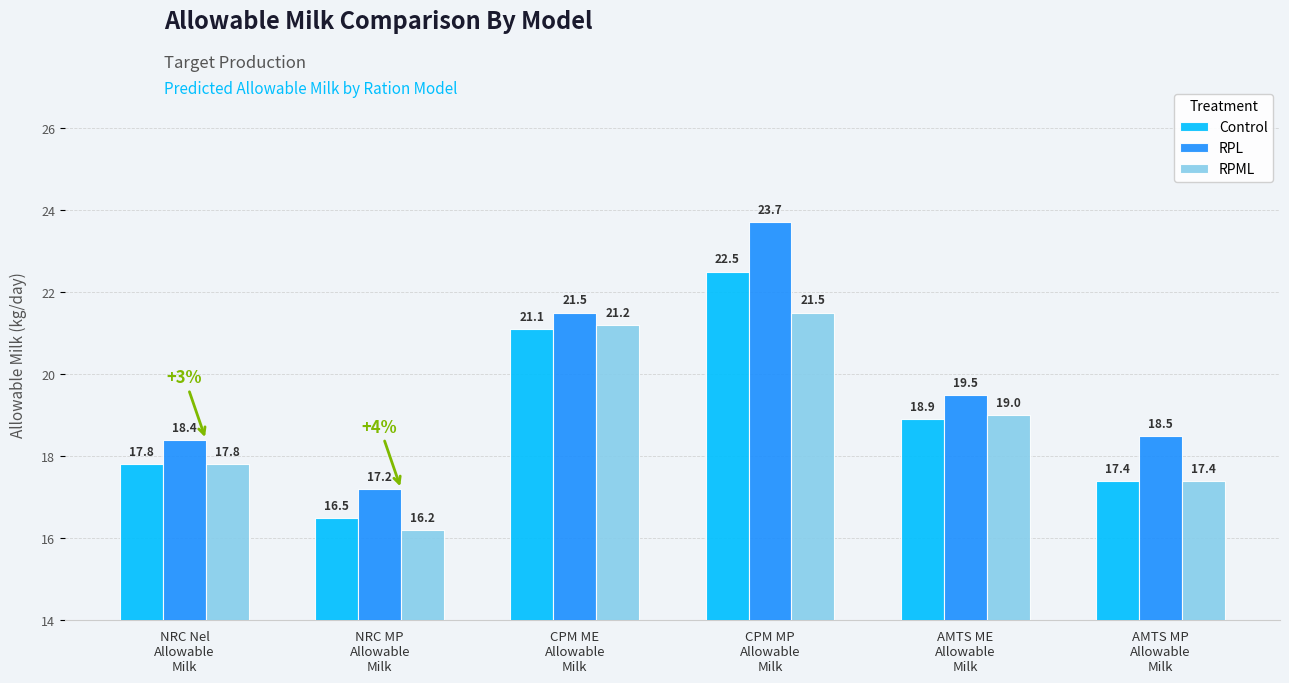

Is it true that Control equals 17.8 at NRC Nel
Allowable
Milk?

True